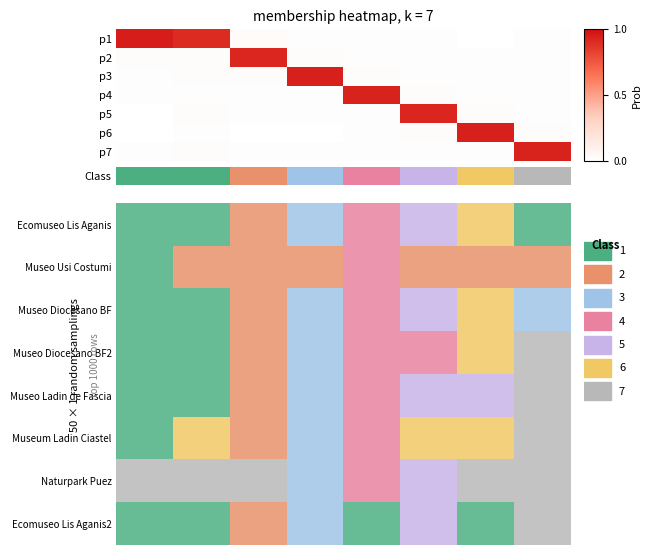

What is the maximum value for row_1?

4